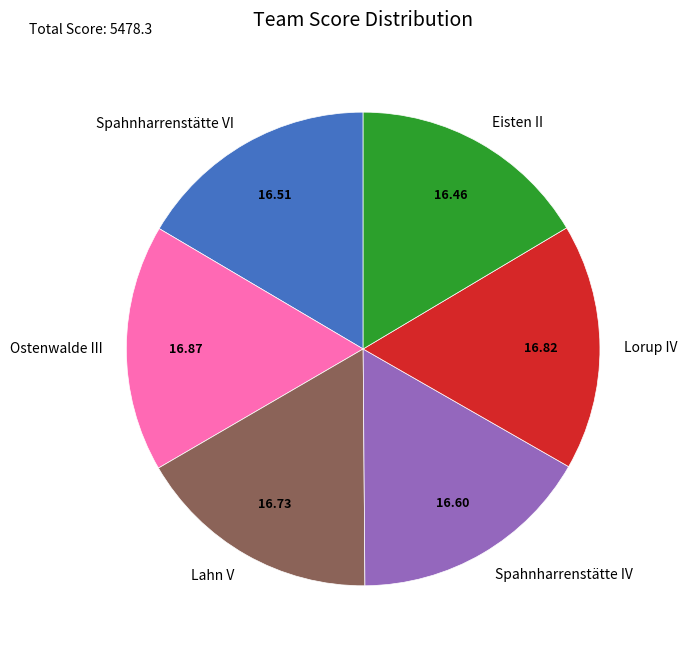

Is the sum of Spahnharrenstätte VI and Lorup IV greater than half?

No